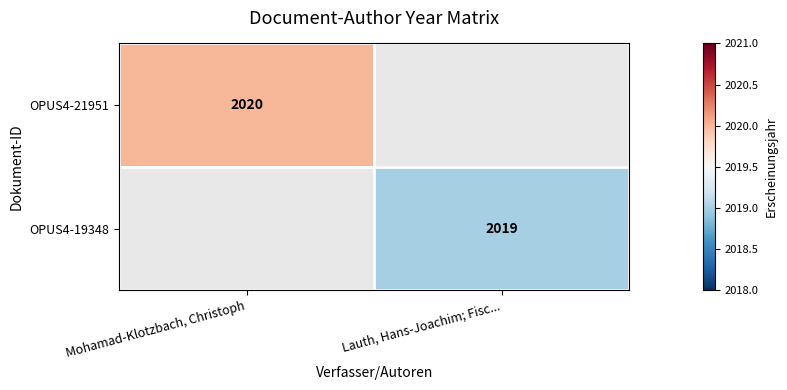

True or false: OPUS4-19348 has a value of 640 at Lauth, Hans-Joachim; Fisc....

False